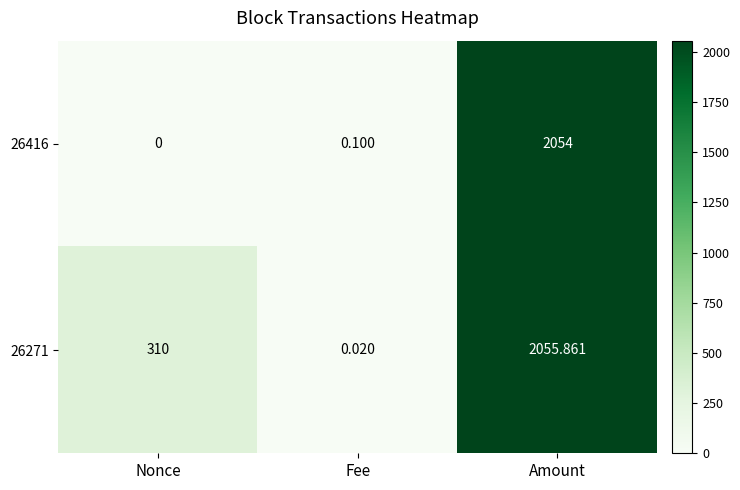

At which label is 26271 closest to 1027?

Nonce